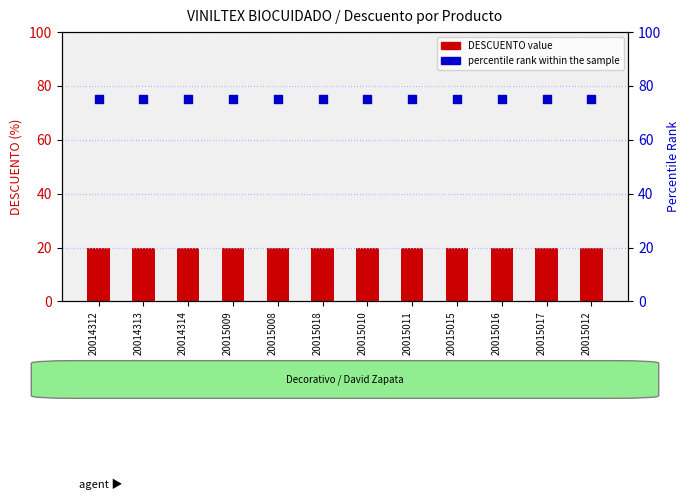

Which series has the largest Y range (max minus min)?

DESCUENTO (count equivalent)